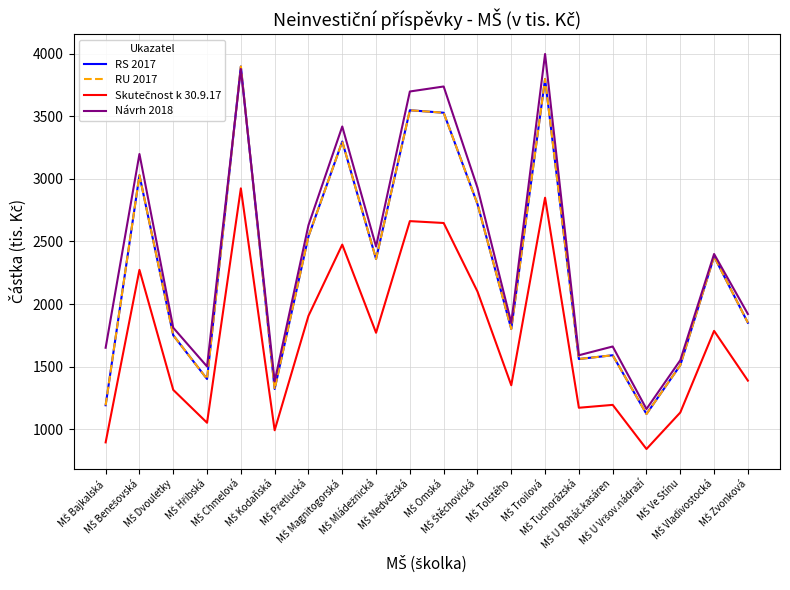

True or false: RS 2017 and Skutečnost k 30.9.17 intersect in this chart.

False